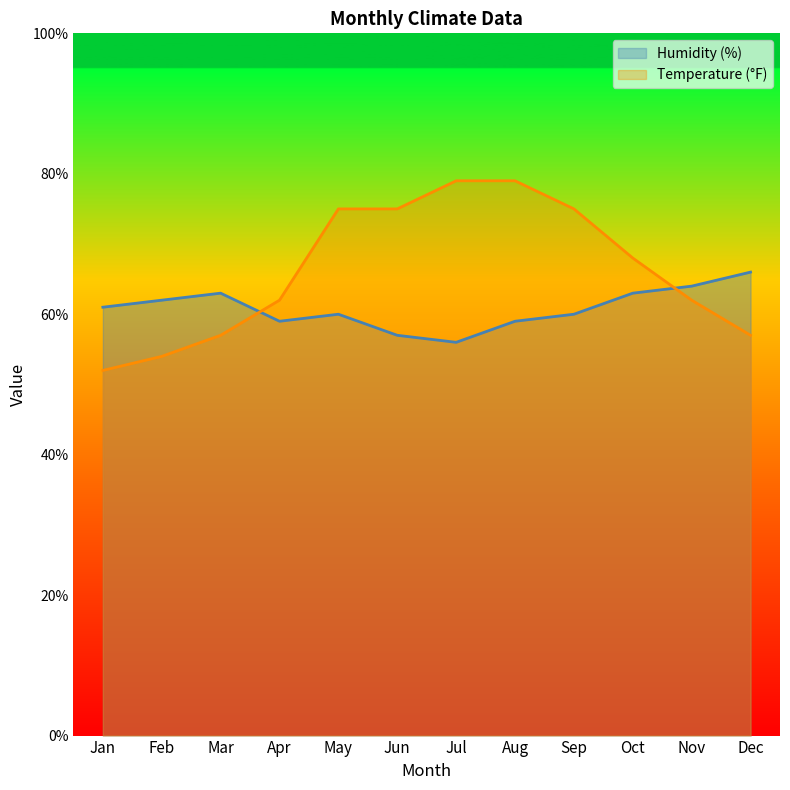

How many series are shown in this chart?

2